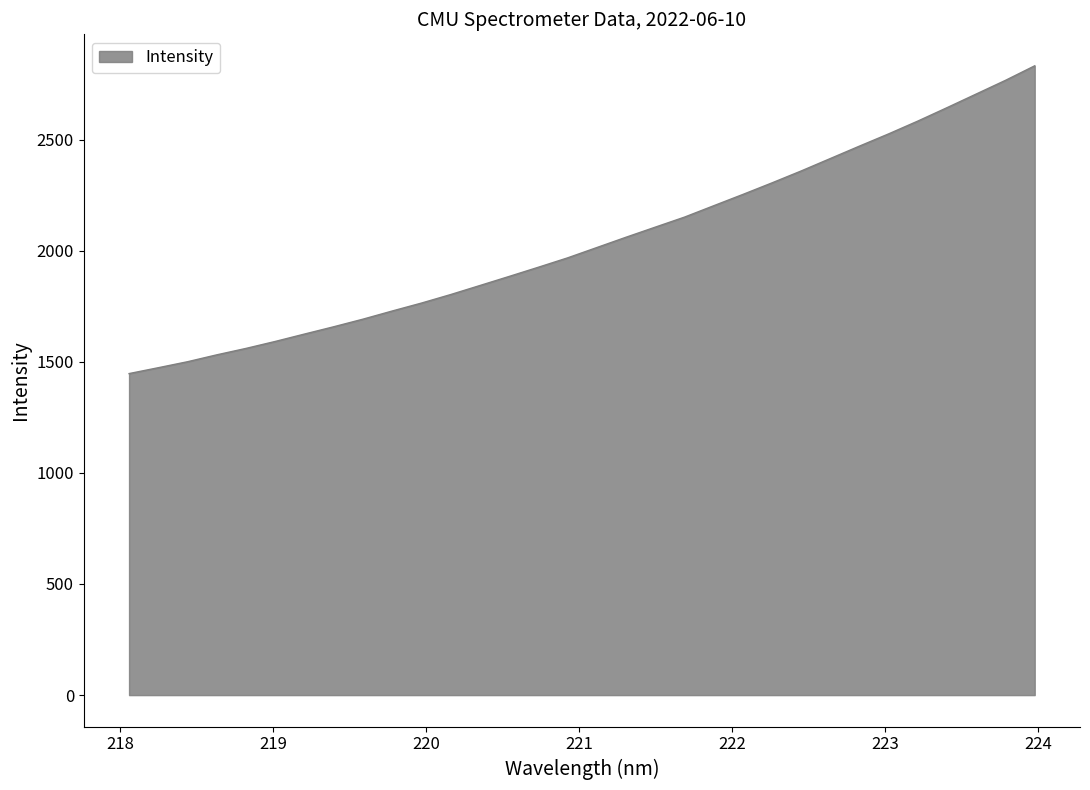

What is the average value?

2043.4